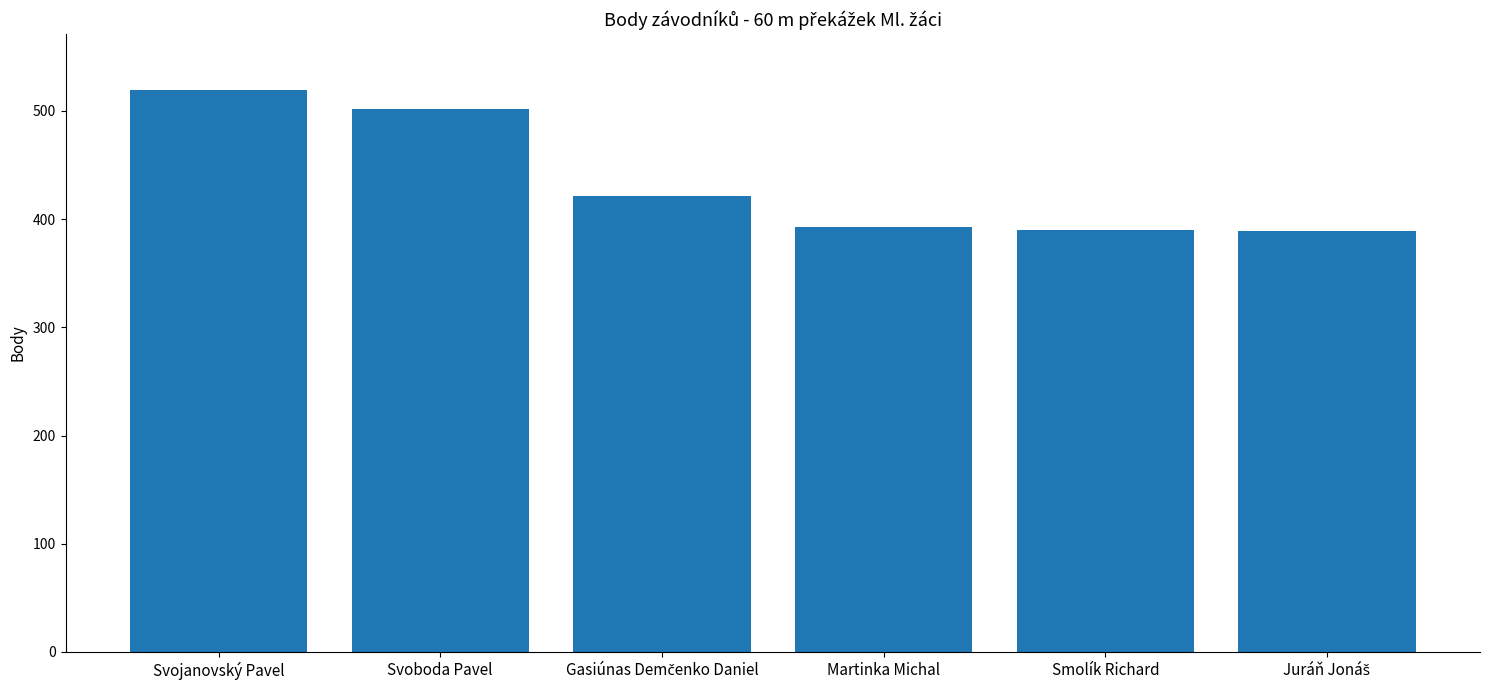

How many series are shown in this chart?

1